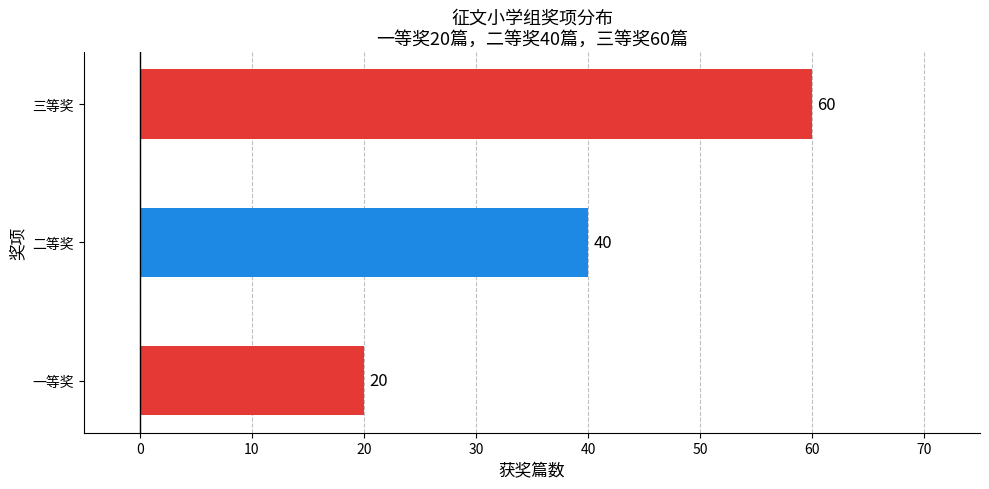

Count the values in the range 20 to 60.

3